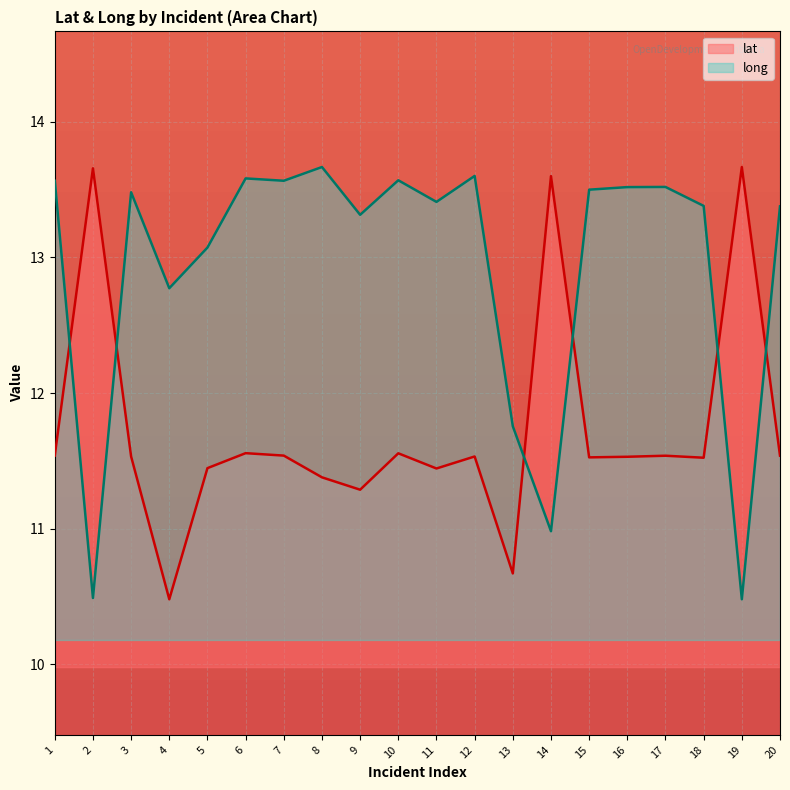

Count the number of data series in this chart.

2